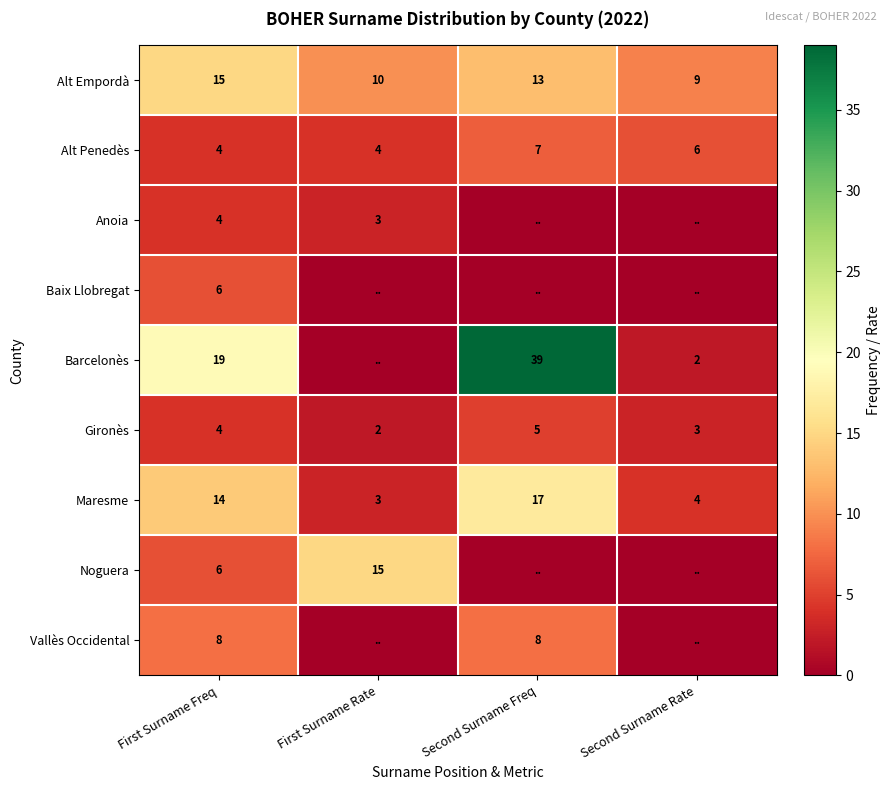

What is the approximate value of Maresme at Second Surname Freq?

17